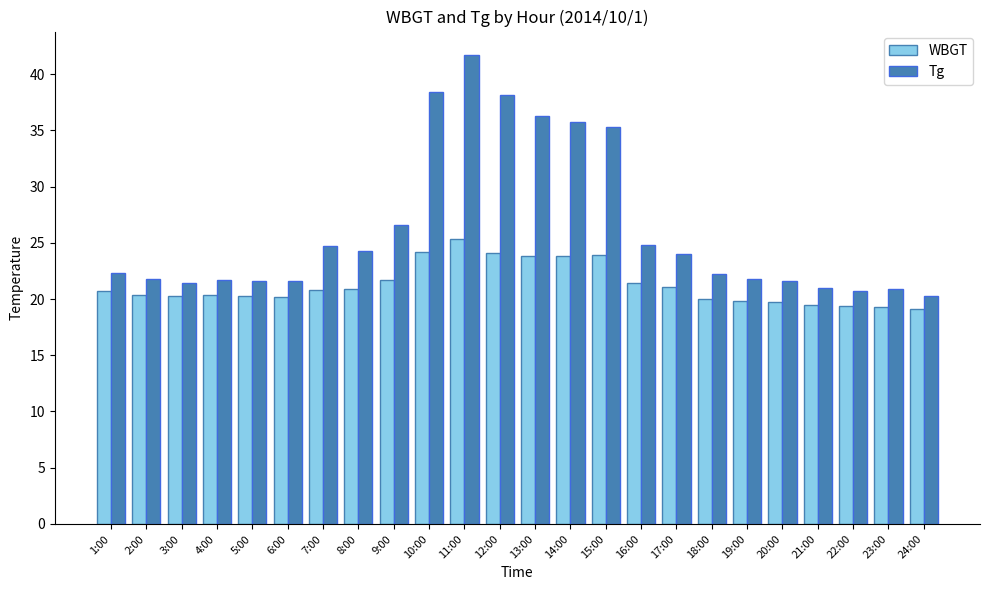

Count the number of categories in the chart.

24